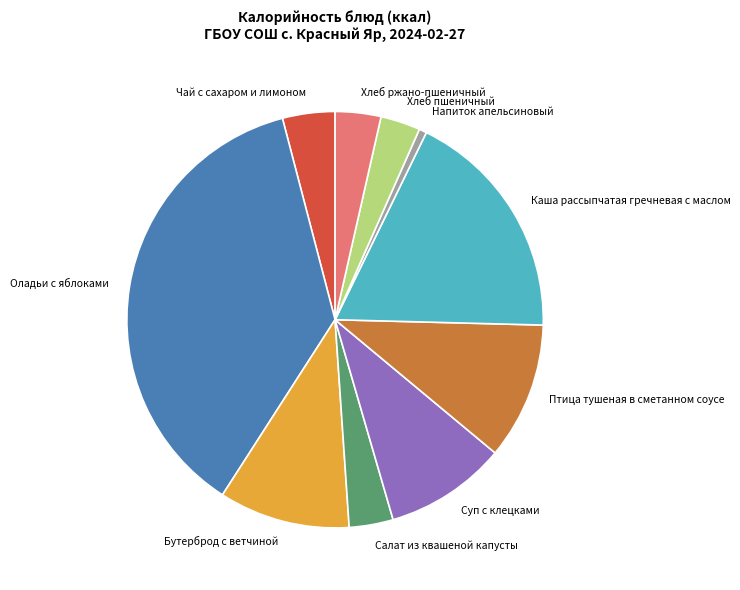

Do Напиток апельсиновый and Бутерброд с ветчиной together represent more than half of the pie?

No